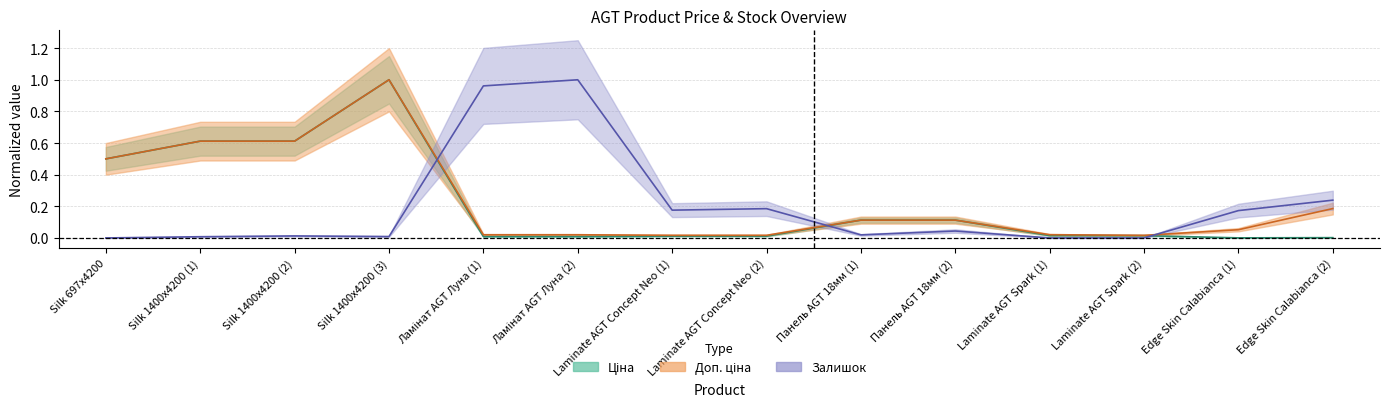

True or false: Доп. ціна has more than 2 points higher than both neighbors.

False